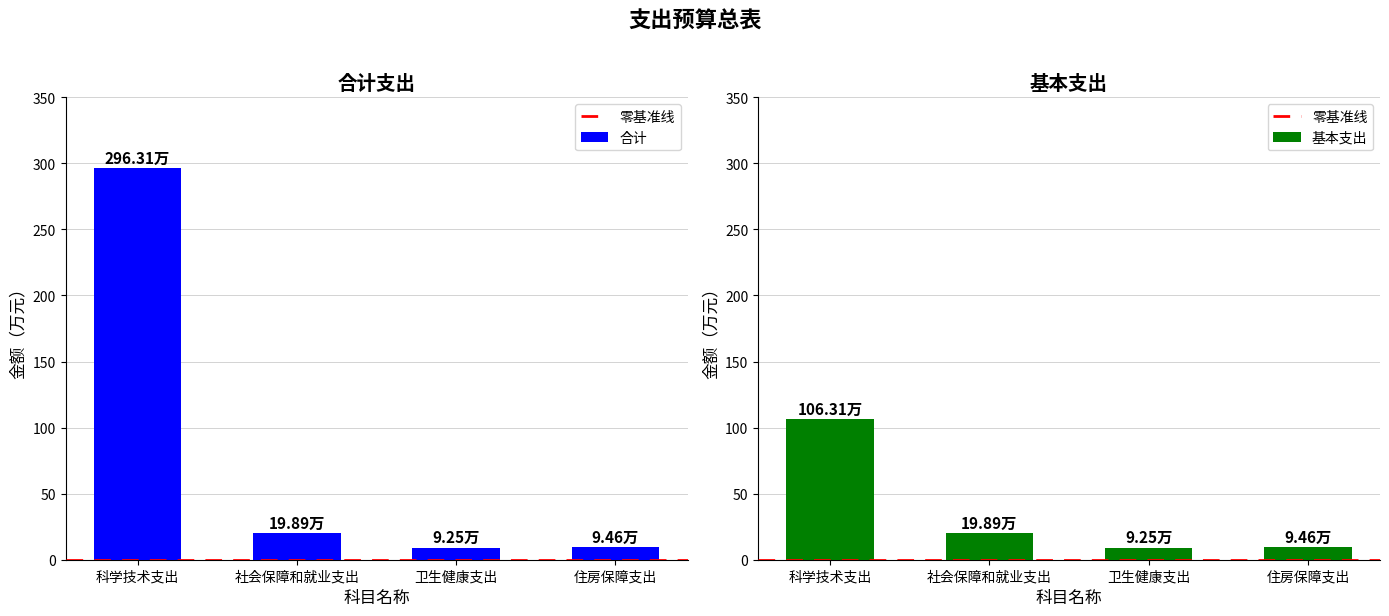

What is the sum of the 基本支出 values at 社会保障和就业支出 and 科学技术支出?

126.2